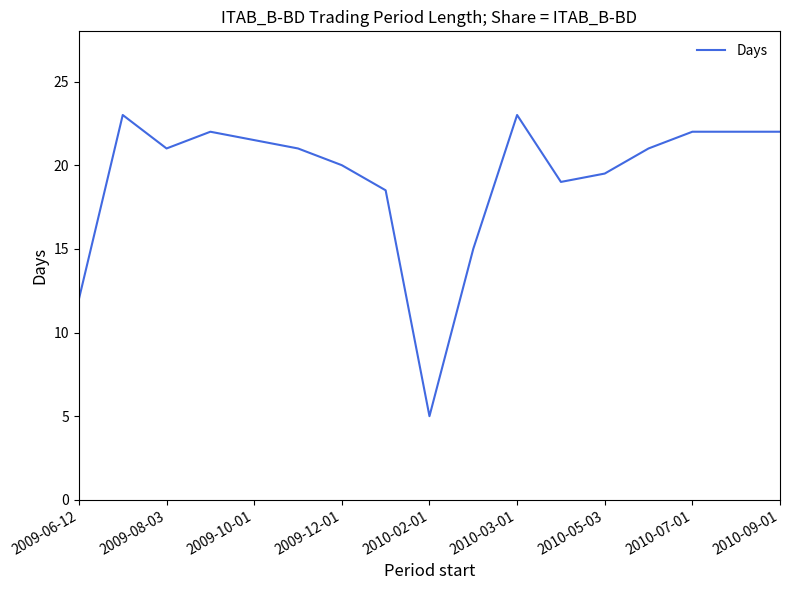

True or false: the data has more than 1 interior local peaks.

True